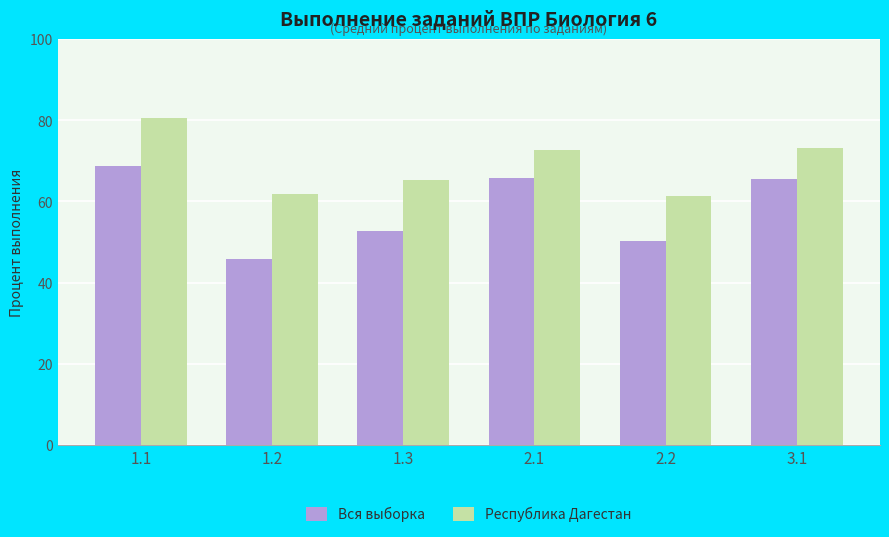

At 2.2, list the series in order from largest to smallest.

Республика Дагестан, Вся выборка